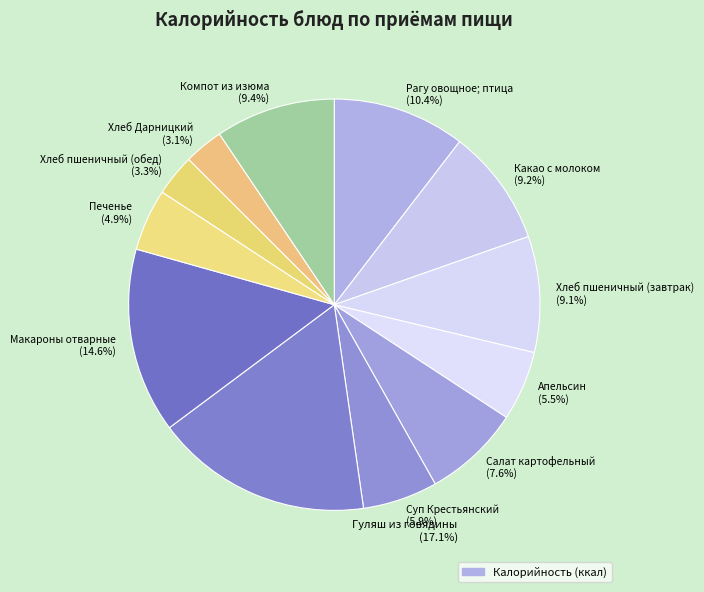

Which slice is the smallest?

Хлеб Дарницкий